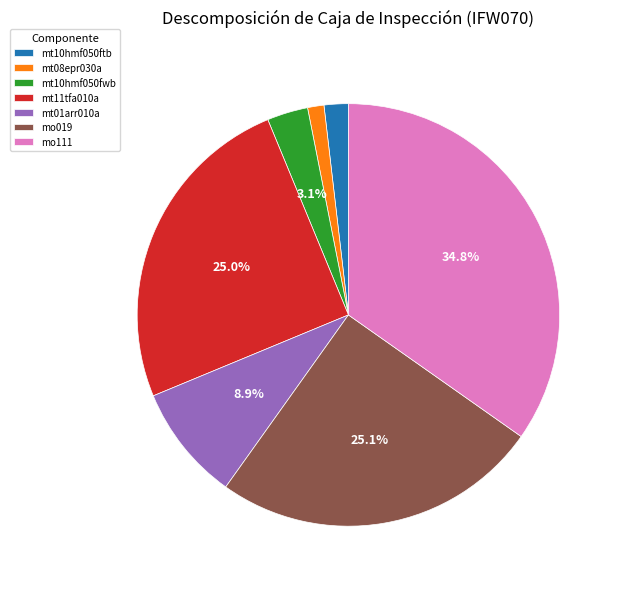

Between mt10hmf050fwb and mt10hmf050ftb, which is larger?

mt10hmf050fwb